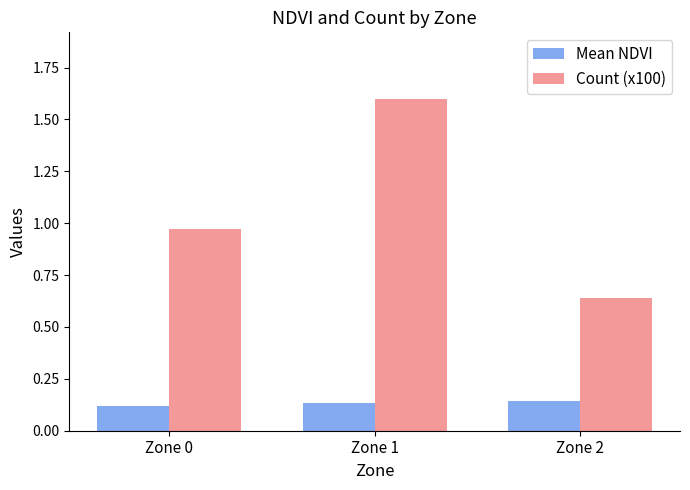

At which category is the sum across all series the highest?

Zone 1